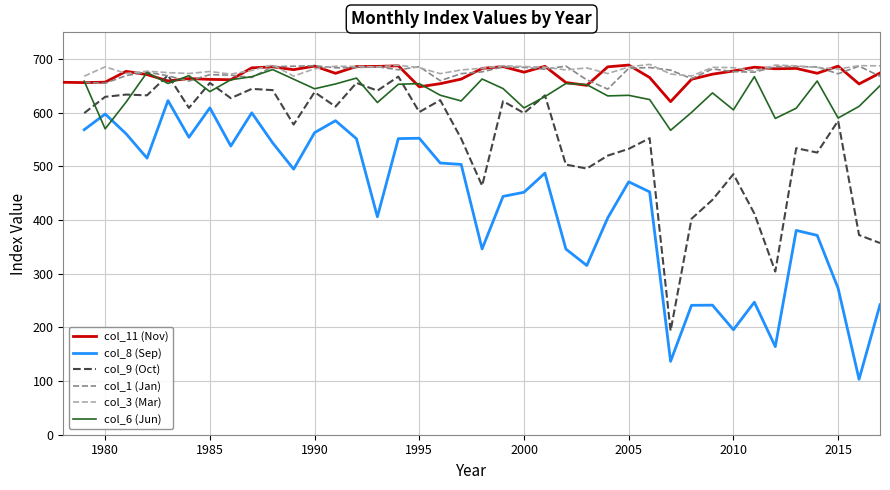

What is the maximum value for col_11 (Nov)?

689.0